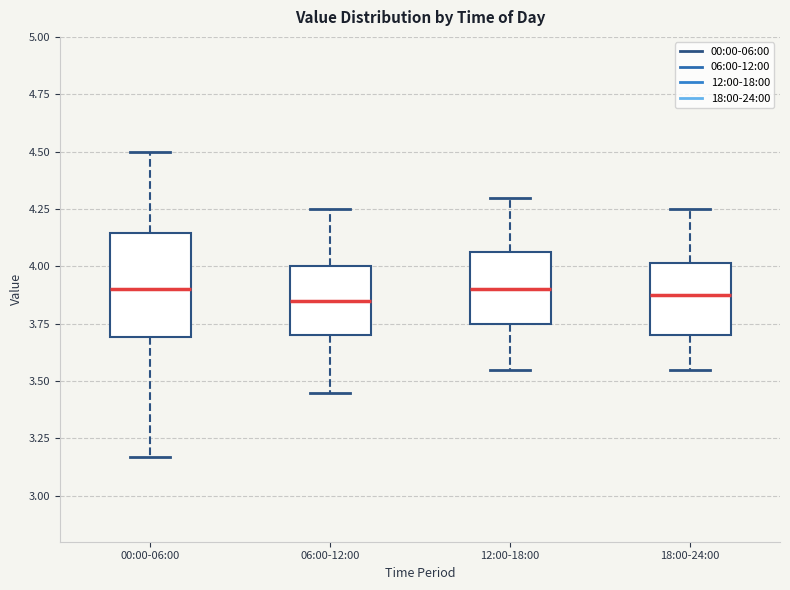

Comparing the boxes themselves (not the whiskers), which one is the tallest?

00:00-06:00